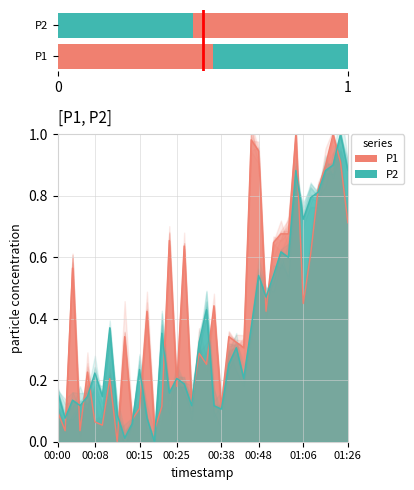

What is the value of the P2 (main) bar at the 18th from the left?

0.2